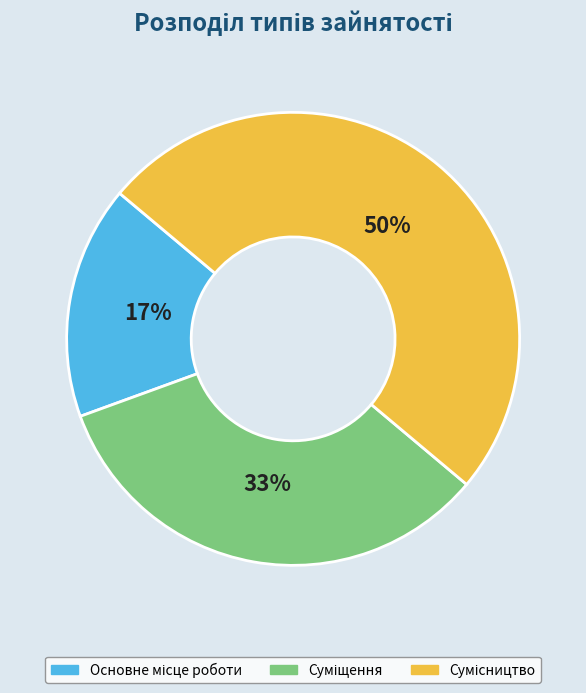

To the nearest percent, what is the average slice percentage?

33%